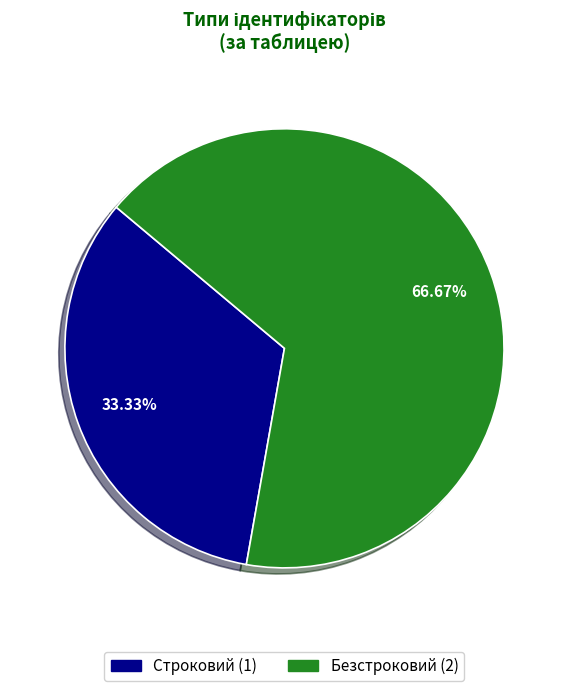

Which has a higher value, Безстроковий or Строковий?

Безстроковий